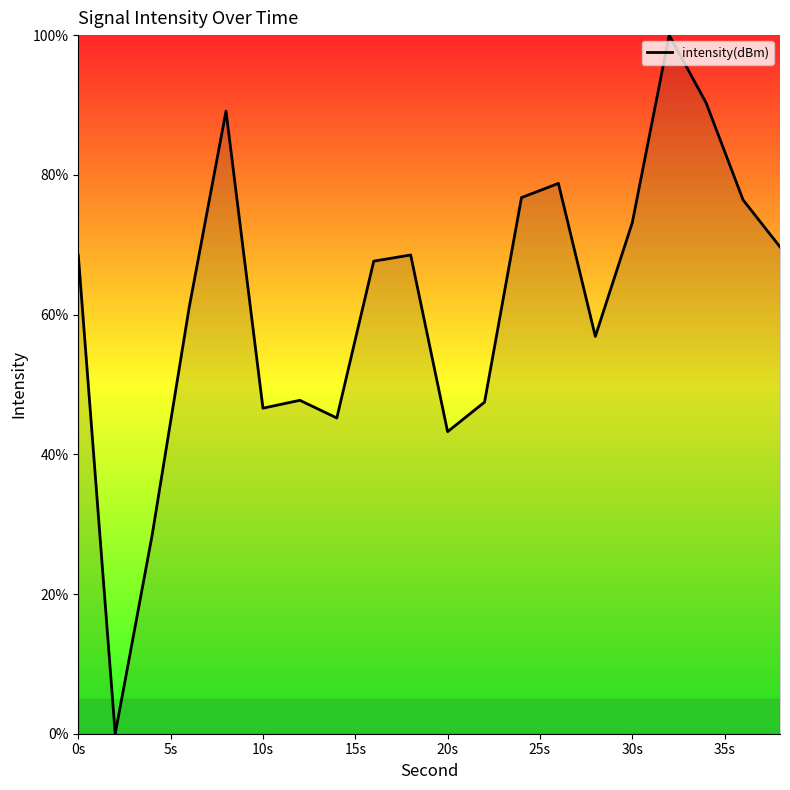

What is the maximum value shown in the chart?

100.0